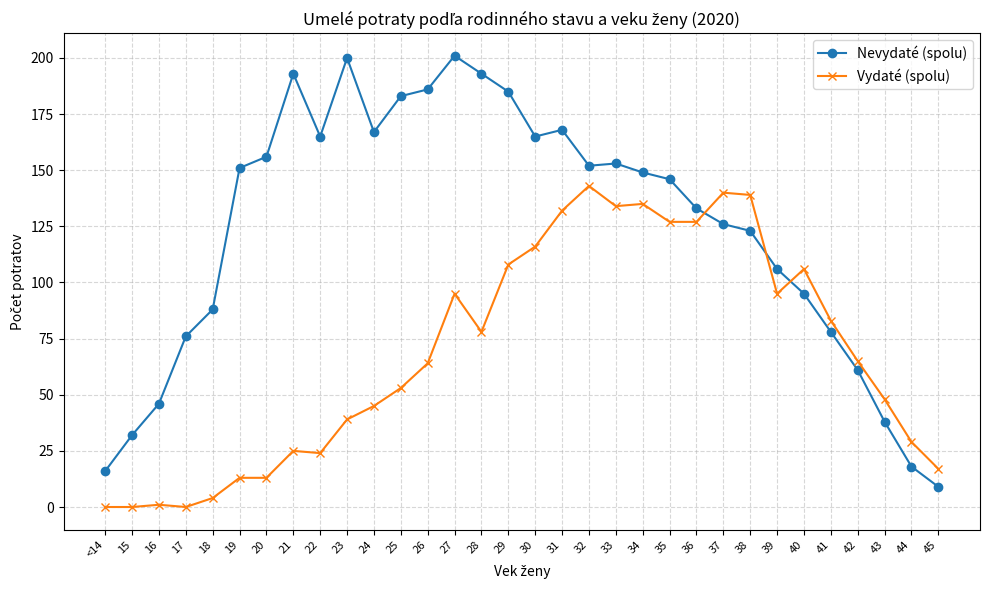

Which category has the highest value in the Vydaté (spolu) series?

32